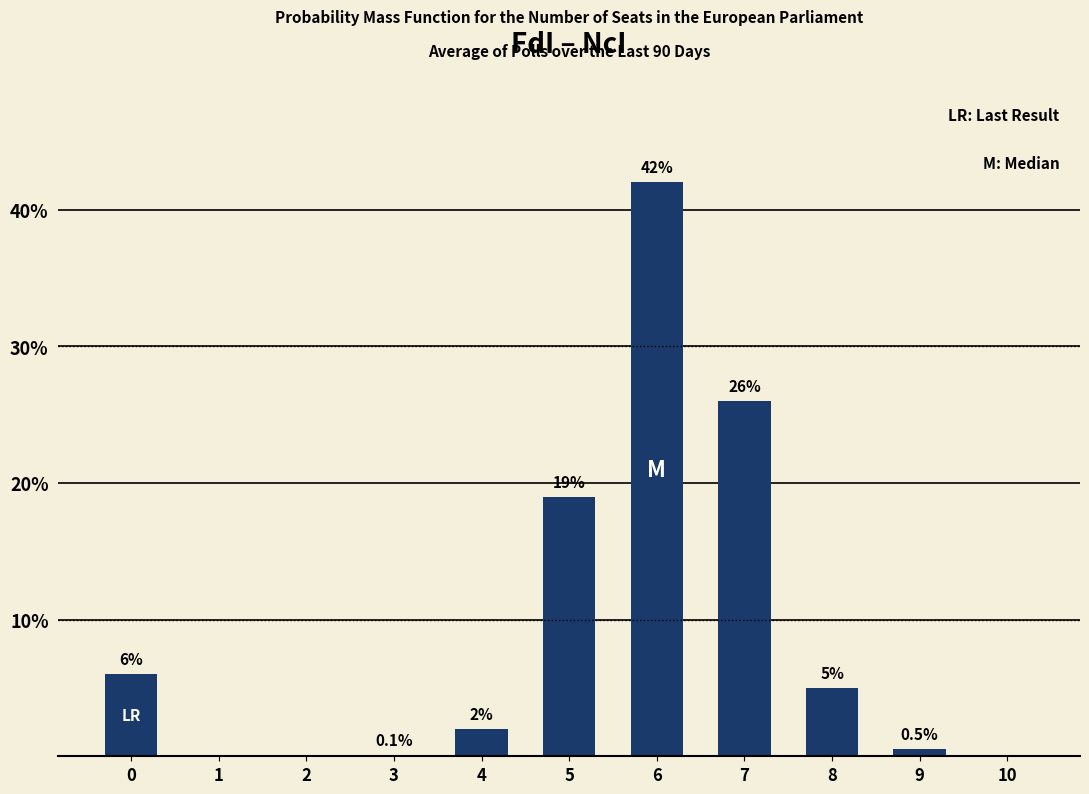

Reading left to right, transcribe all the data shown in this chart.

0=6.0	1=0.0	2=0.0	3=0.1	4=2.0	5=19.0	6=42.0	7=26.0	8=5.0	9=0.5	10=0.0